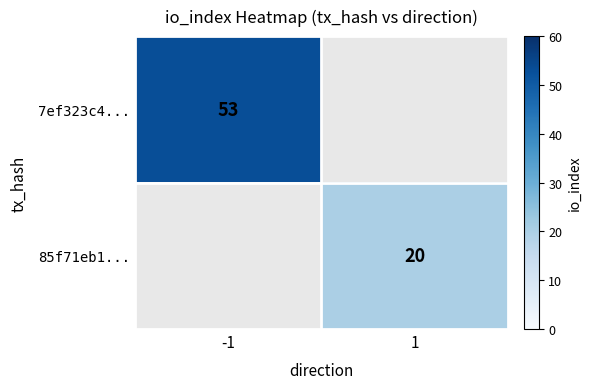

The 7ef323c4... series shows 91 at -1. True or false?

False